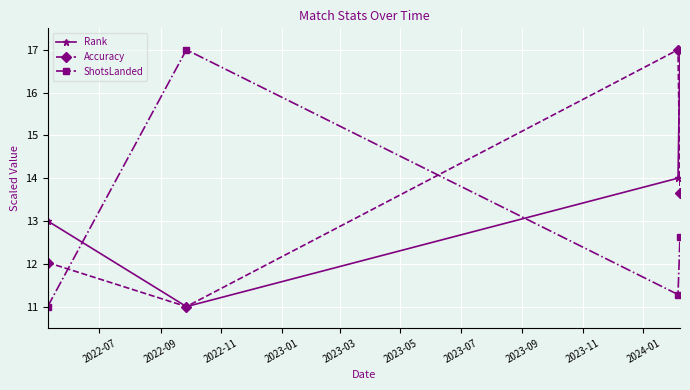

Rank the series by their average value, from highest to lowest.

Rank, Accuracy, ShotsLanded